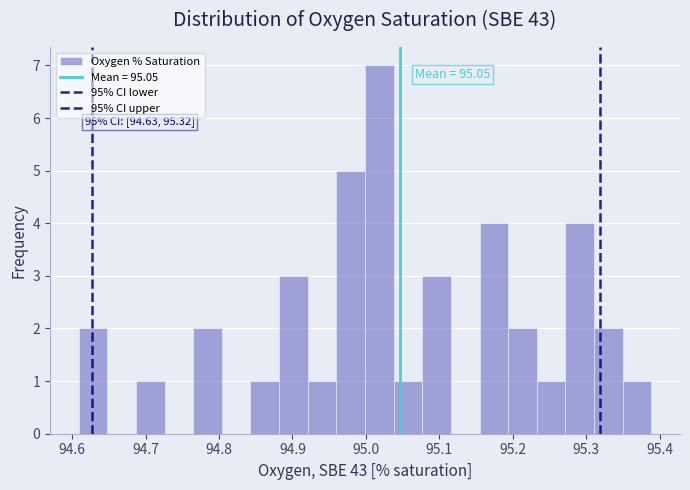

Around what value on the x-axis is the tallest bar? Give the approximate position of its centre, as read against the axis.

95.02